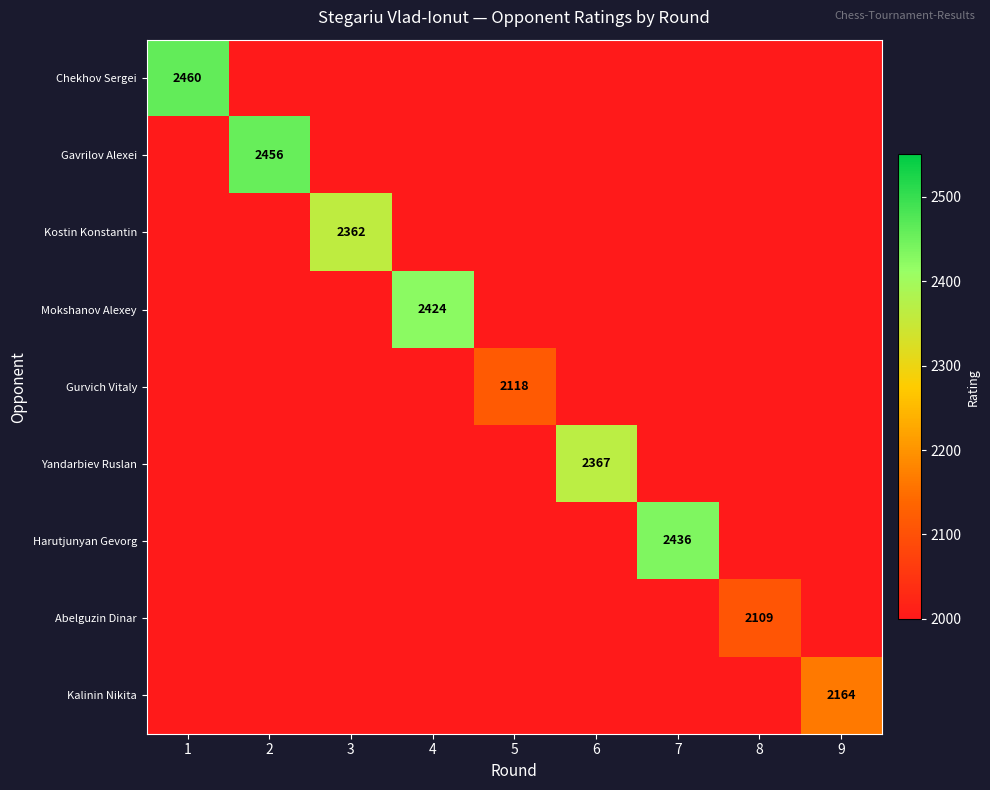

Is the value of Kalinin Nikita at 9 greater than the value of Abelguzin Dinar at 8?

Yes